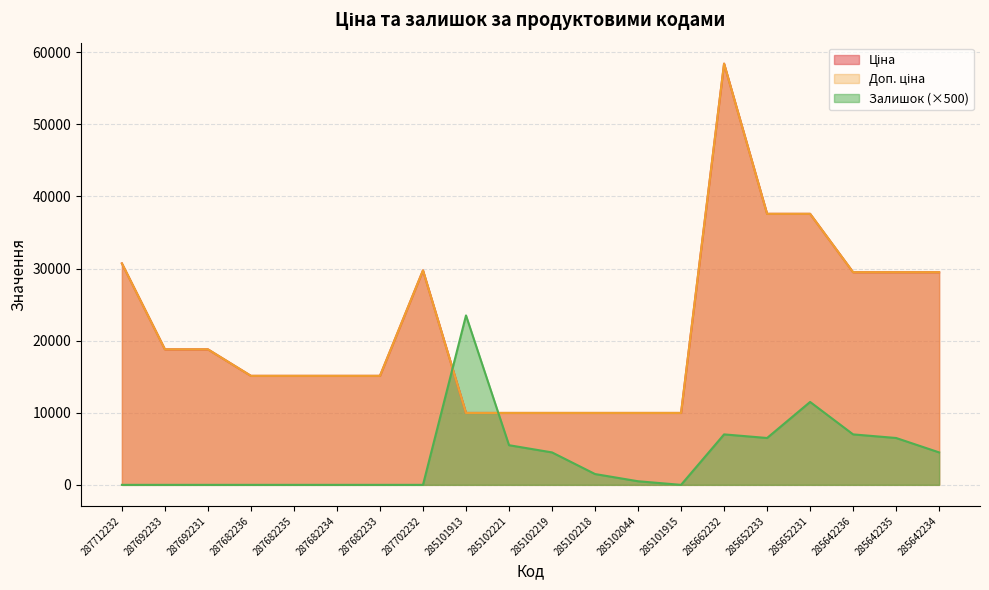

How many values in the Доп. ціна series are below 18796?

10